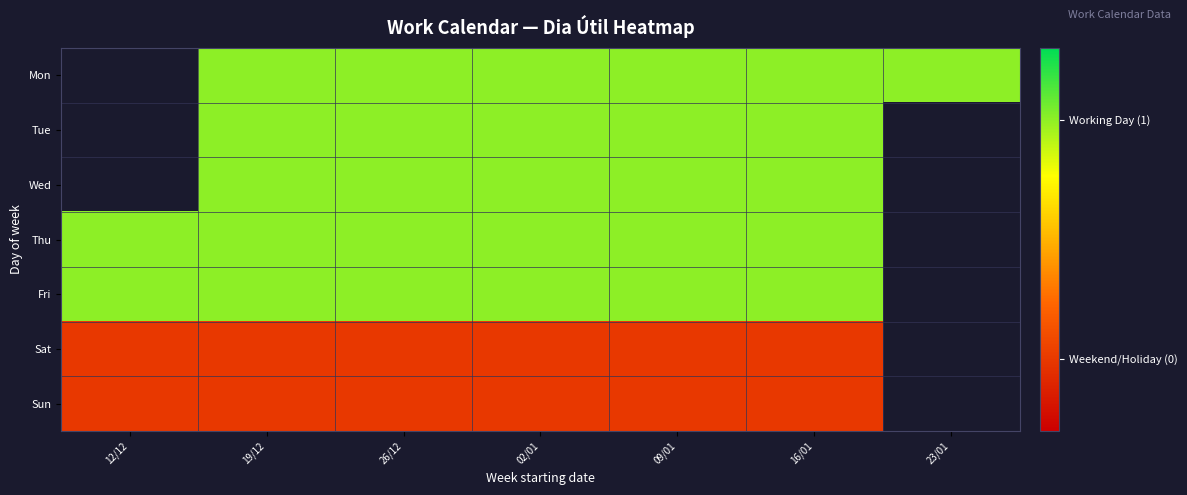

Which category has the highest value across all series?

19/12